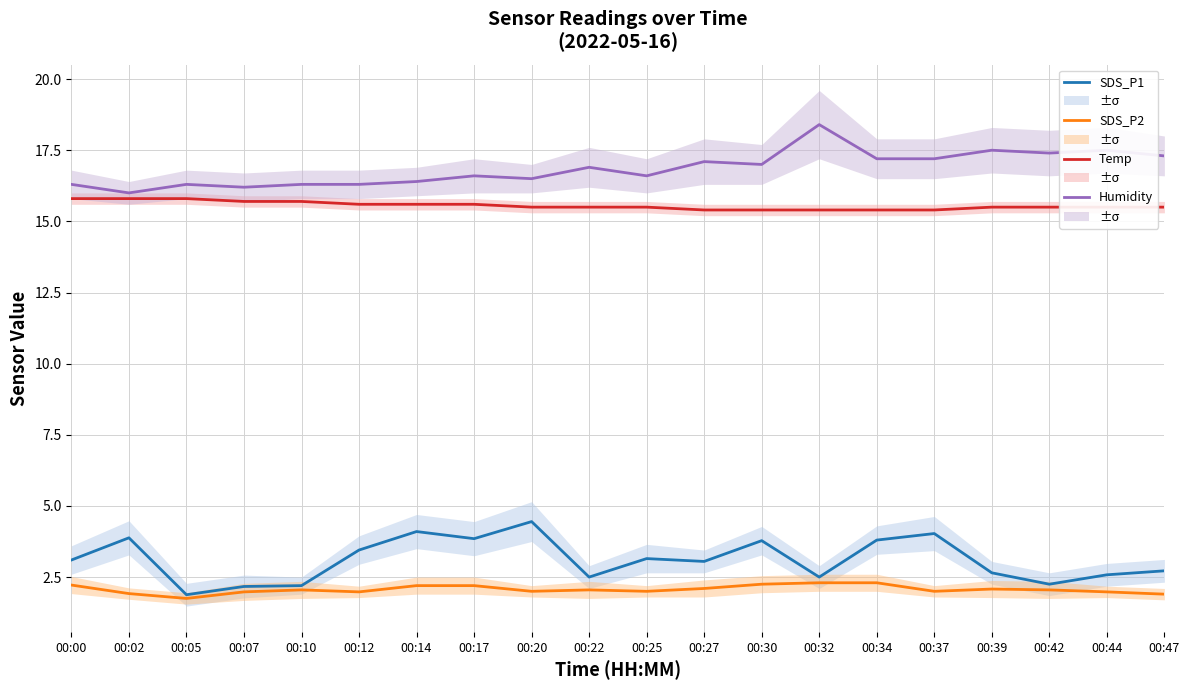

At which category is the sum across all series the highest?

00:34